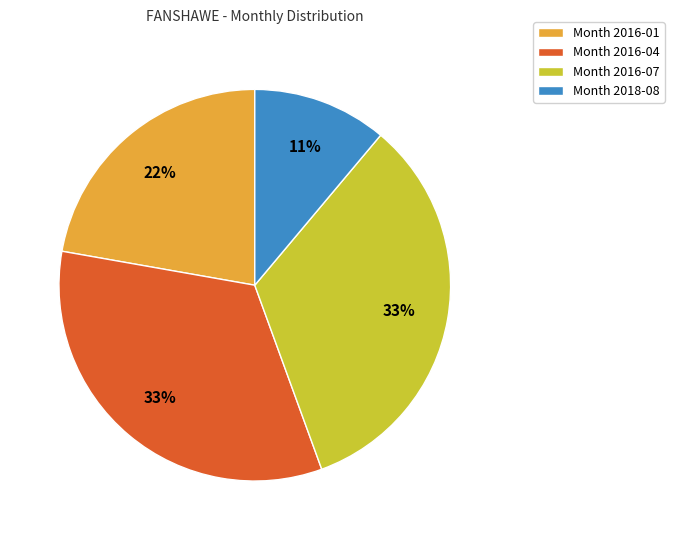

Count the number of slices in the pie.

4